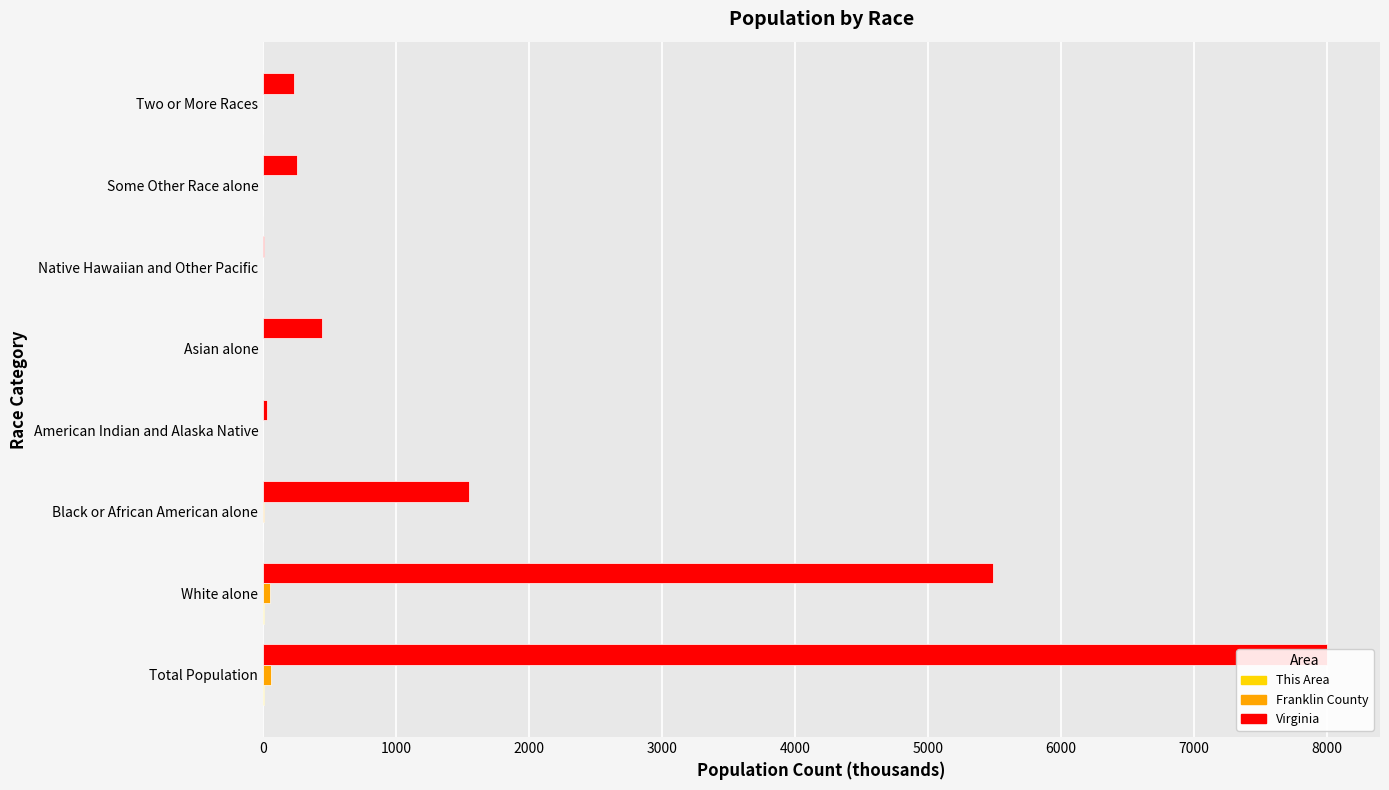

True or false: Virginia has a value of 8.2 at Native Hawaiian and Other Pacific.

False